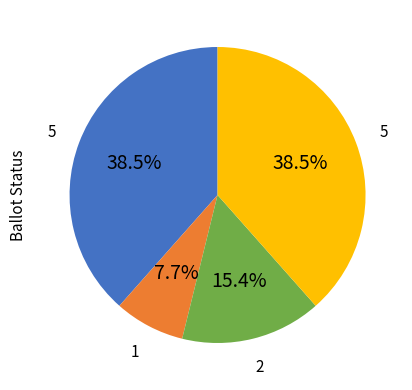

How many segments does this pie chart have?

4